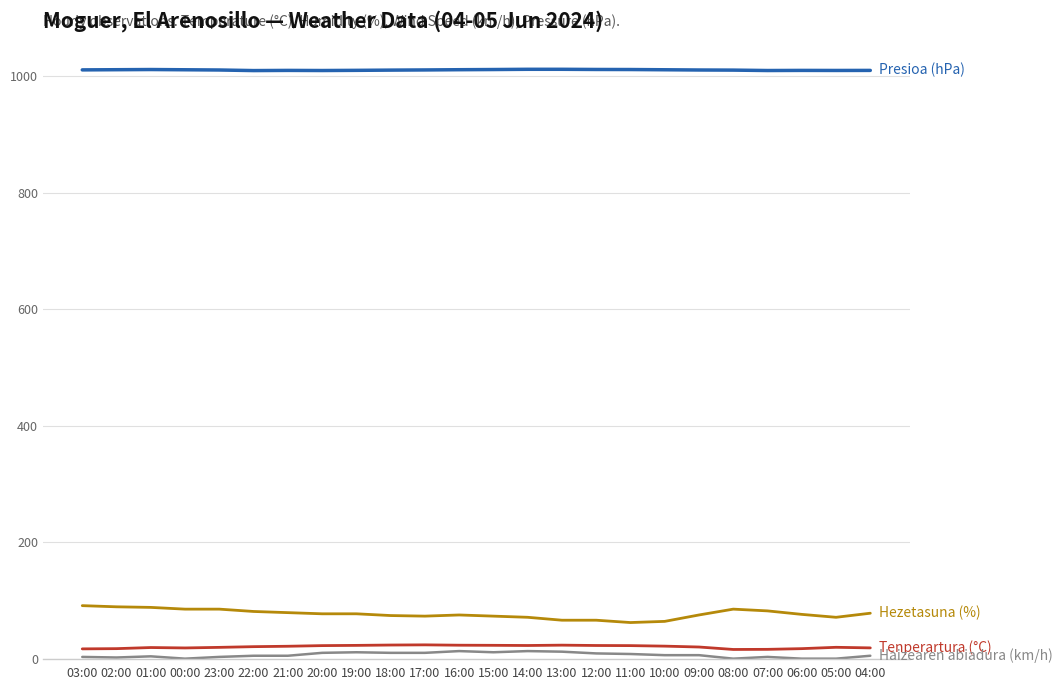

What is the maximum value shown in the chart?

1011.5